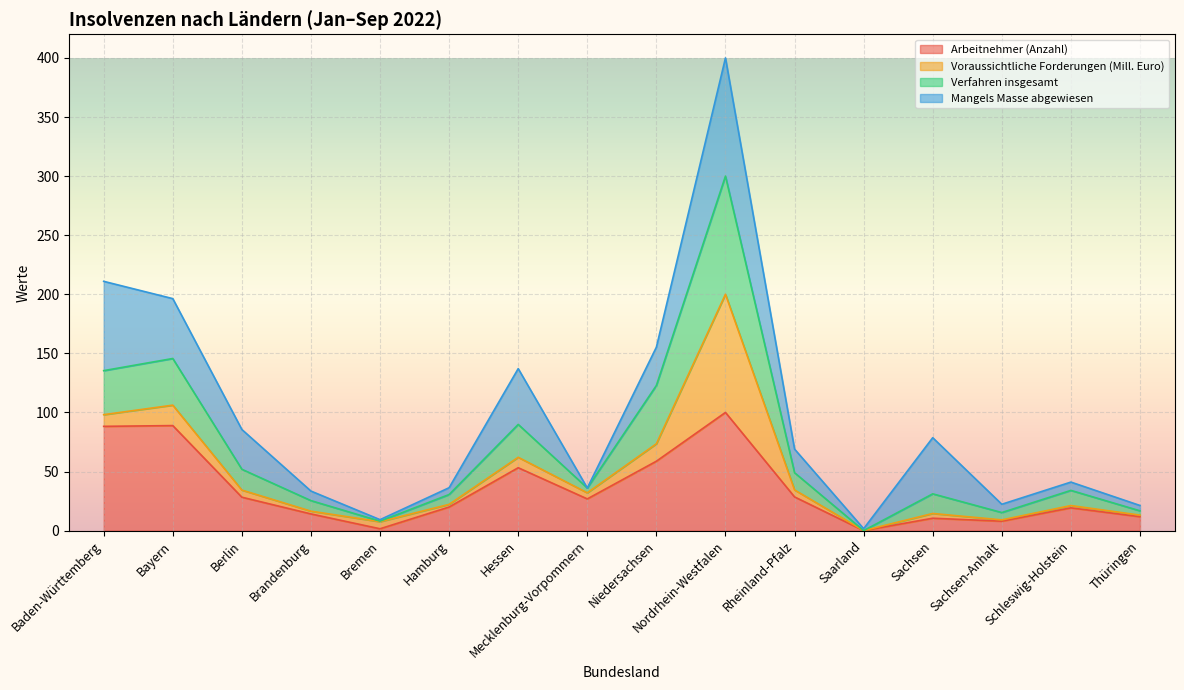

Which category has the highest value in the Verfahren insgesamt series?

Nordrhein-Westfalen